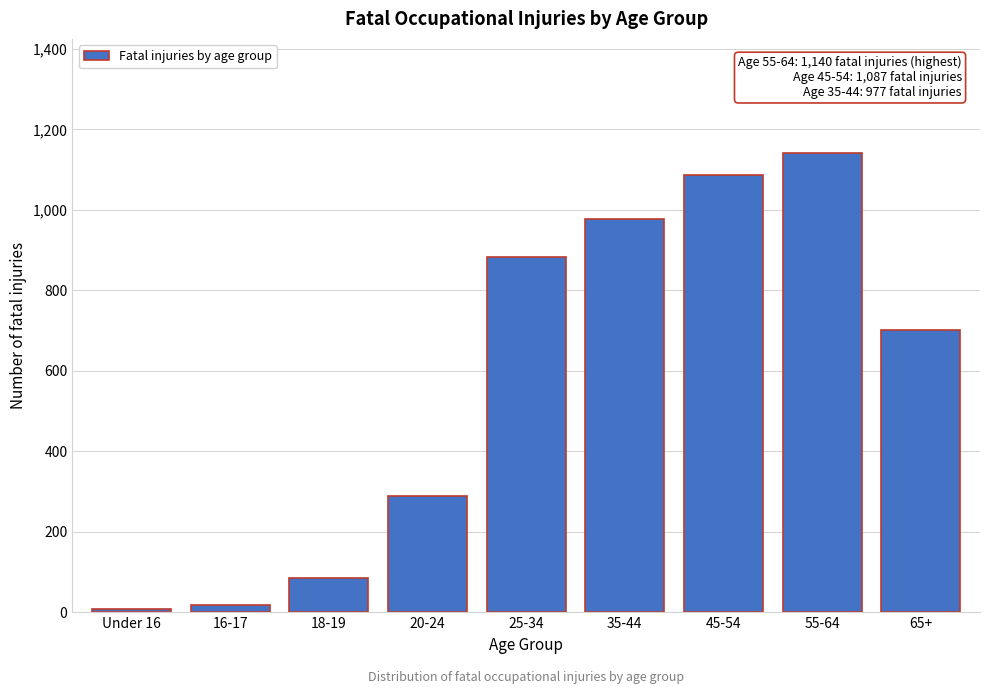

Reading left to right, extract all data points from this chart.

Under 16=7	16-17=17	18-19=85	20-24=289	25-34=882	35-44=977	45-54=1087	55-64=1140	65+=702